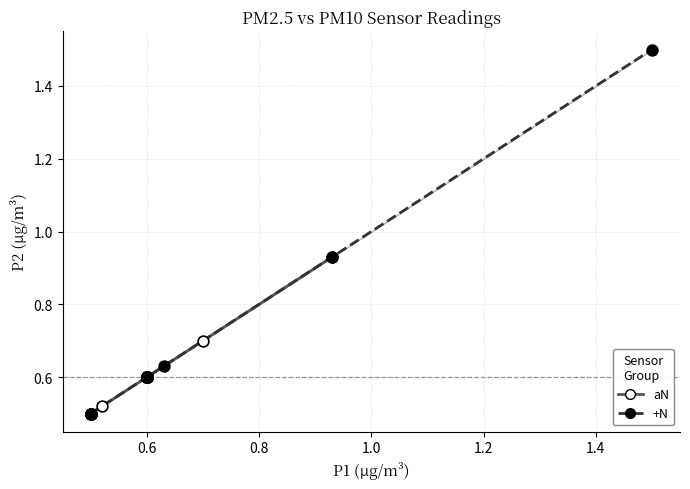

Which series has the widest spread of Y values?

+N